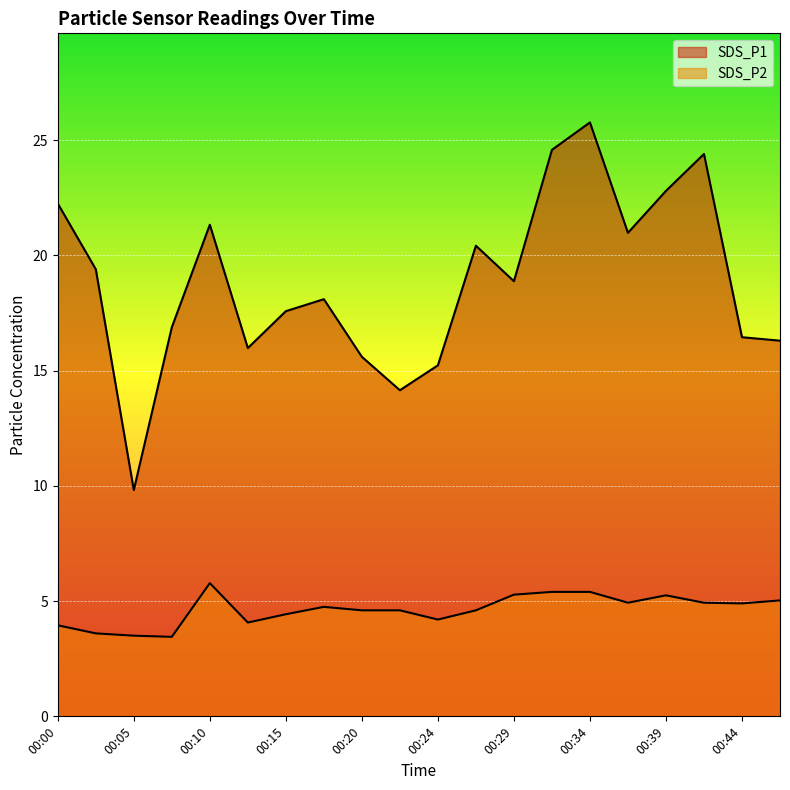

At which category does SDS_P1 reach its first local valley?

00:05